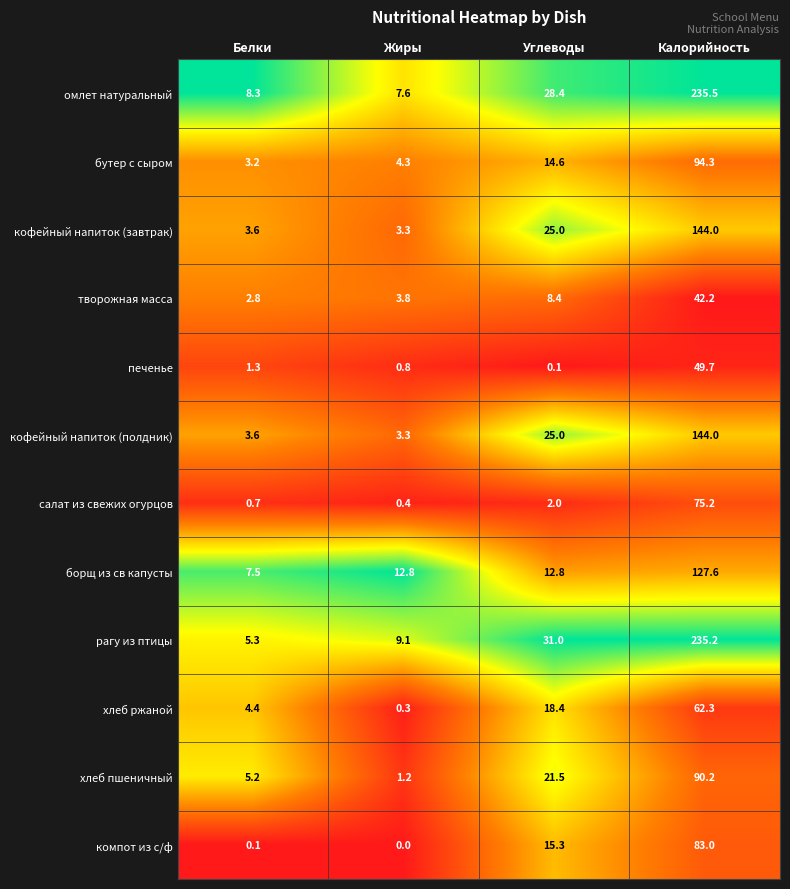

What is the approximate value of компот из с/ф at Углеводы?

15.3